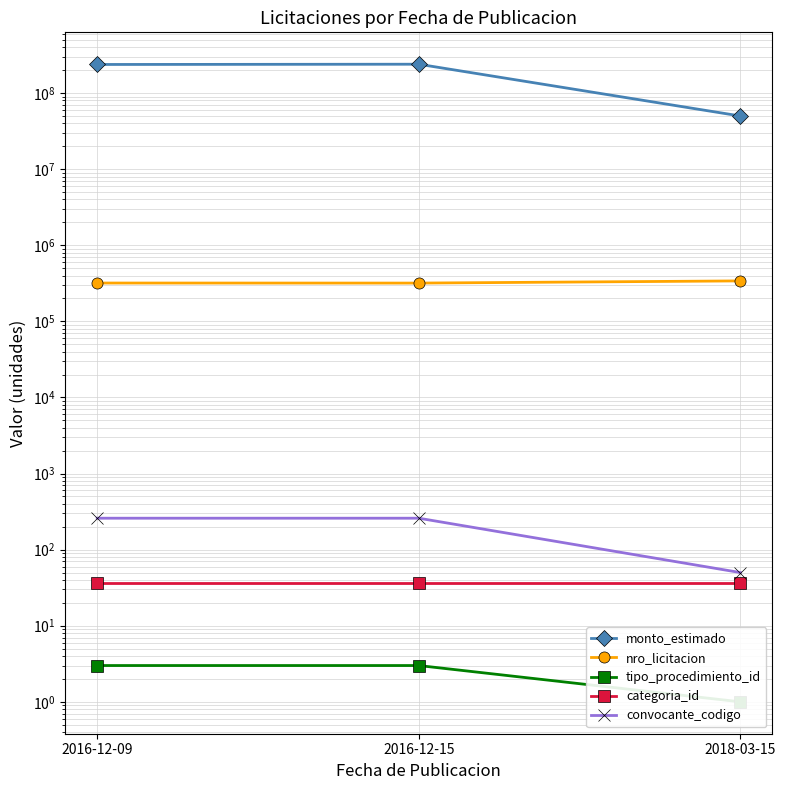

What is the sum of all tipo_procedimiento_id values?

7